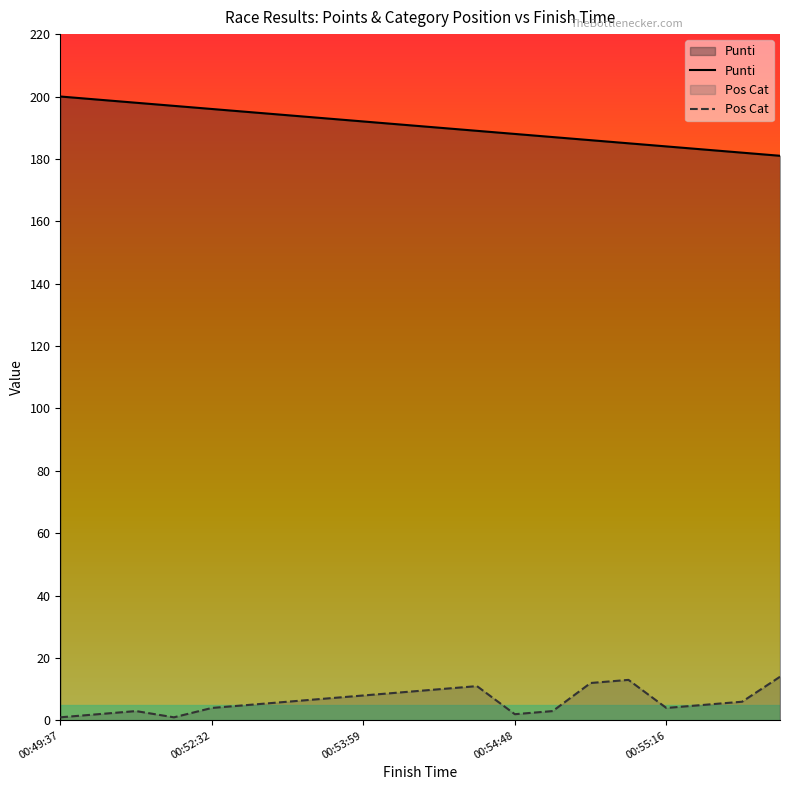

Reading left to right, extract all data points from this chart.

Punti: 200	199	198	197	196	195	194	193	192	191	190	189	188	187	186	185	184	183	182	181
Pos Cat: 1	2	3	1	4	5	6	7	8	9	10	11	2	3	12	13	4	5	6	14